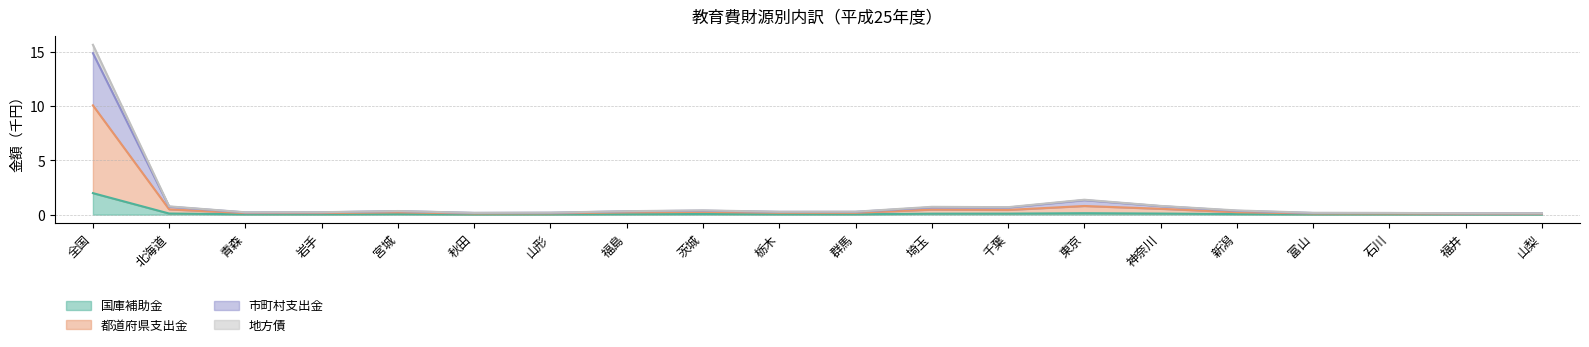

The value of 市町村支出金 at 千葉 is 0.4. True or false?

False